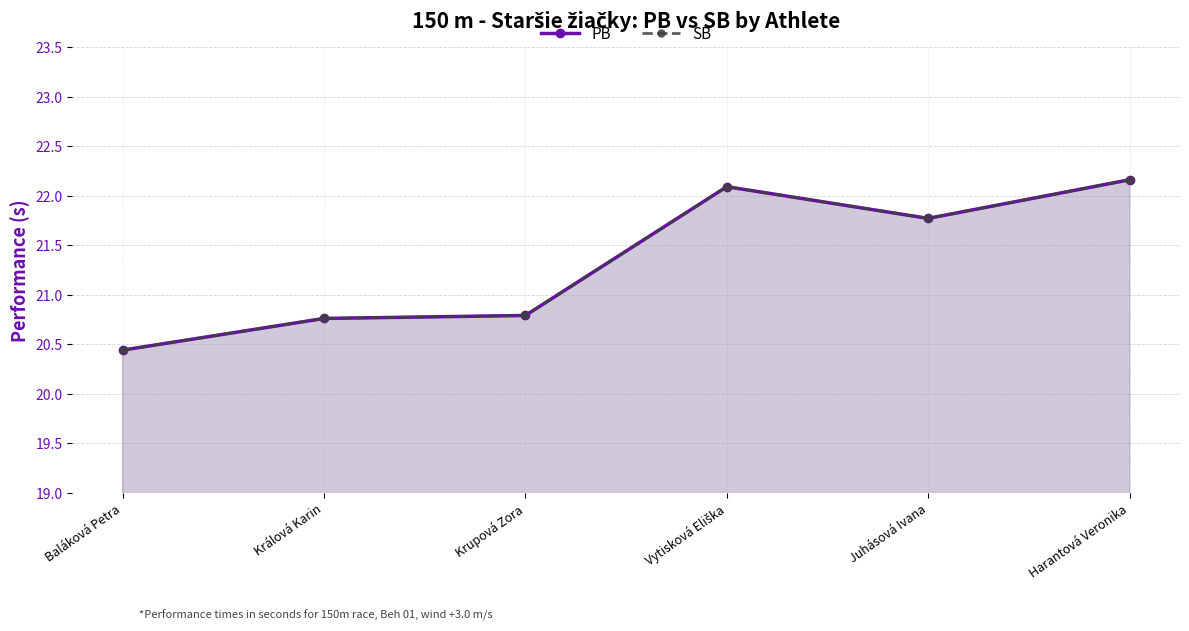

How many lines are shown in the chart?

2